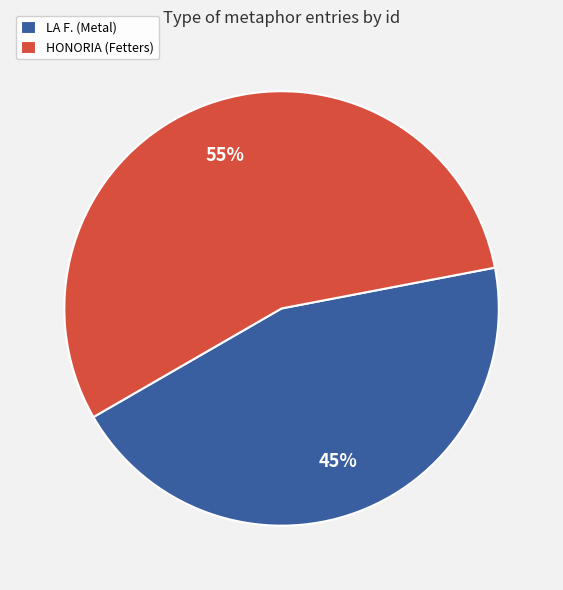

The HONORIA (Fetters) slice represents 55% of the pie. True or false?

True